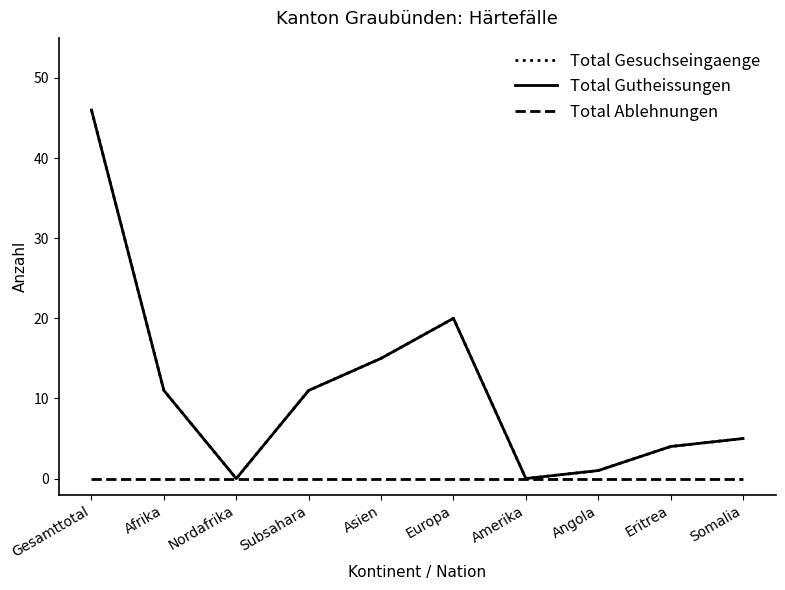

At which label does Total Gesuchseingaenge reach its peak?

Gesamttotal